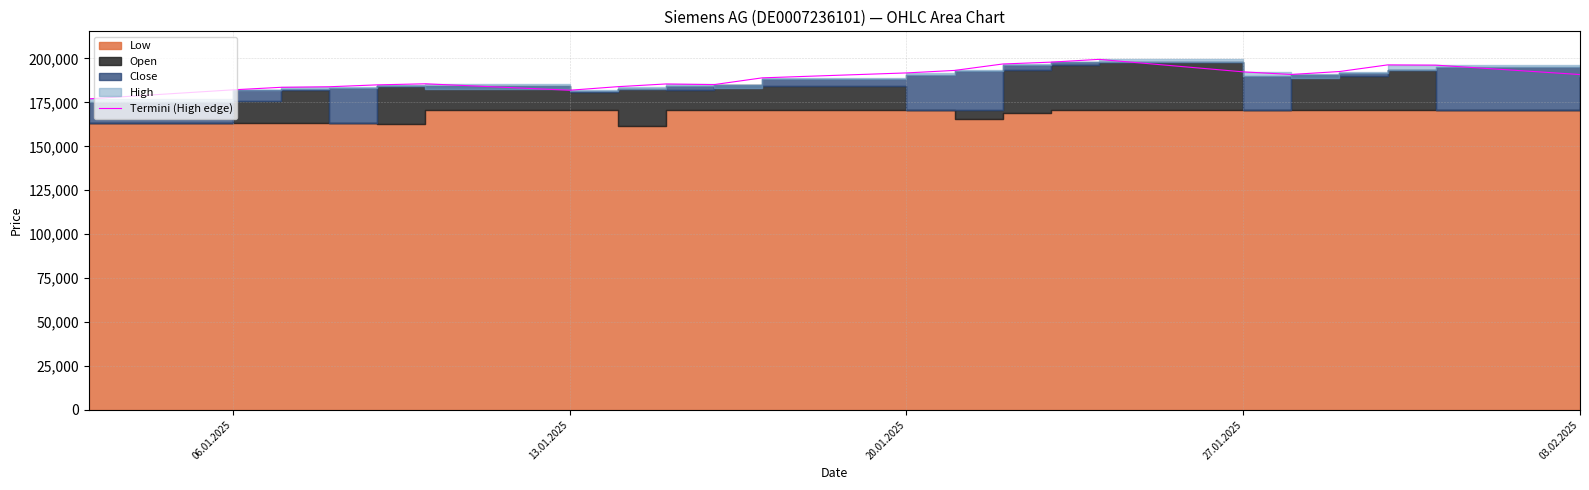

At which category does the chart reach its minimum across all series?

06.01.2025